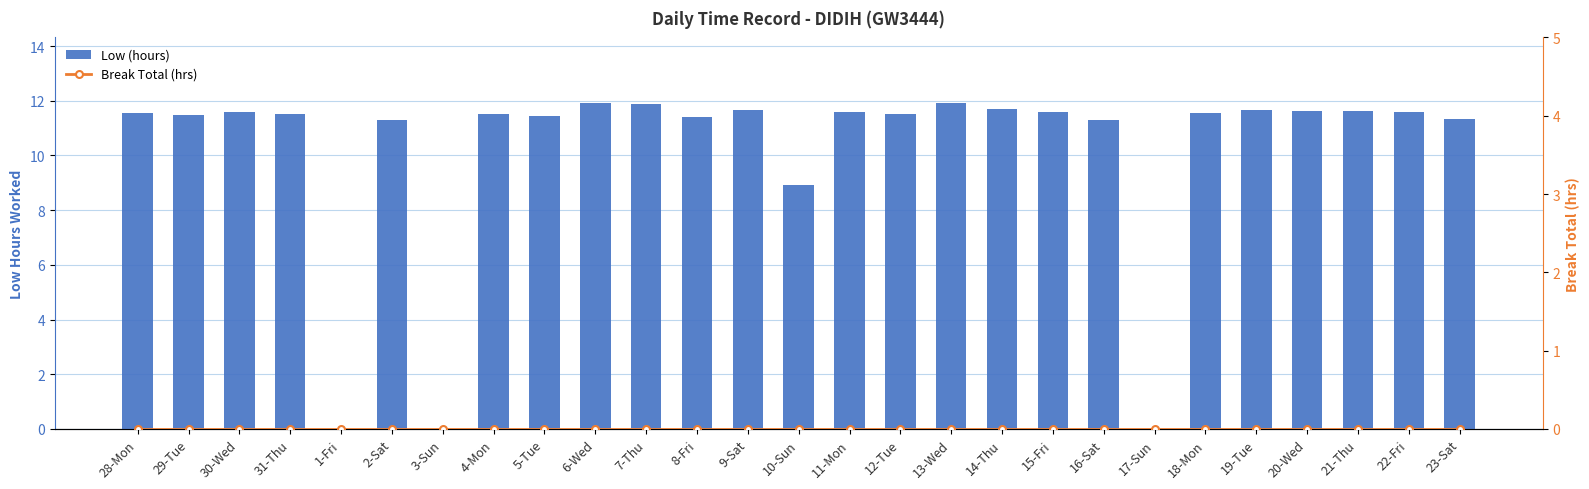

At which category does the chart reach its peak across all series?

13-Wed